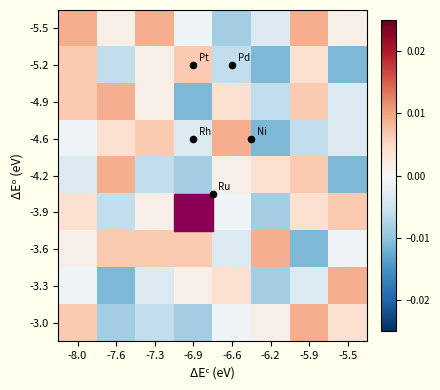

Reading left to right, transcribe all the data shown in this chart.

-5.5: -8.0=0.0	-7.6=0.0	-7.3=0.0	-6.9=-0.0	-6.6=-0.0	-6.2=-0.0	-5.9=0.0	-5.5=0.0
-5.2: -8.0=0.0	-7.6=-0.0	-7.3=0.0	-6.9=0.0	-6.6=-0.0	-6.2=-0.0	-5.9=0.0	-5.5=-0.0
-4.9: -8.0=0.0	-7.6=0.0	-7.3=0.0	-6.9=-0.0	-6.6=0.0	-6.2=-0.0	-5.9=0.0	-5.5=-0.0
-4.6: -8.0=-0.0	-7.6=0.0	-7.3=0.0	-6.9=-0.0	-6.6=0.0	-6.2=-0.0	-5.9=-0.0	-5.5=-0.0
-4.2: -8.0=-0.0	-7.6=0.0	-7.3=-0.0	-6.9=-0.0	-6.6=0.0	-6.2=0.0	-5.9=0.0	-5.5=-0.0
-3.9: -8.0=0.0	-7.6=-0.0	-7.3=0.0	-6.9=0.0	-6.6=-0.0	-6.2=-0.0	-5.9=0.0	-5.5=0.0
-3.6: -8.0=0.0	-7.6=0.0	-7.3=0.0	-6.9=0.0	-6.6=-0.0	-6.2=0.0	-5.9=-0.0	-5.5=-0.0
-3.3: -8.0=-0.0	-7.6=-0.0	-7.3=-0.0	-6.9=0.0	-6.6=0.0	-6.2=-0.0	-5.9=-0.0	-5.5=0.0
-3.0: -8.0=0.0	-7.6=-0.0	-7.3=-0.0	-6.9=-0.0	-6.6=-0.0	-6.2=0.0	-5.9=0.0	-5.5=0.0